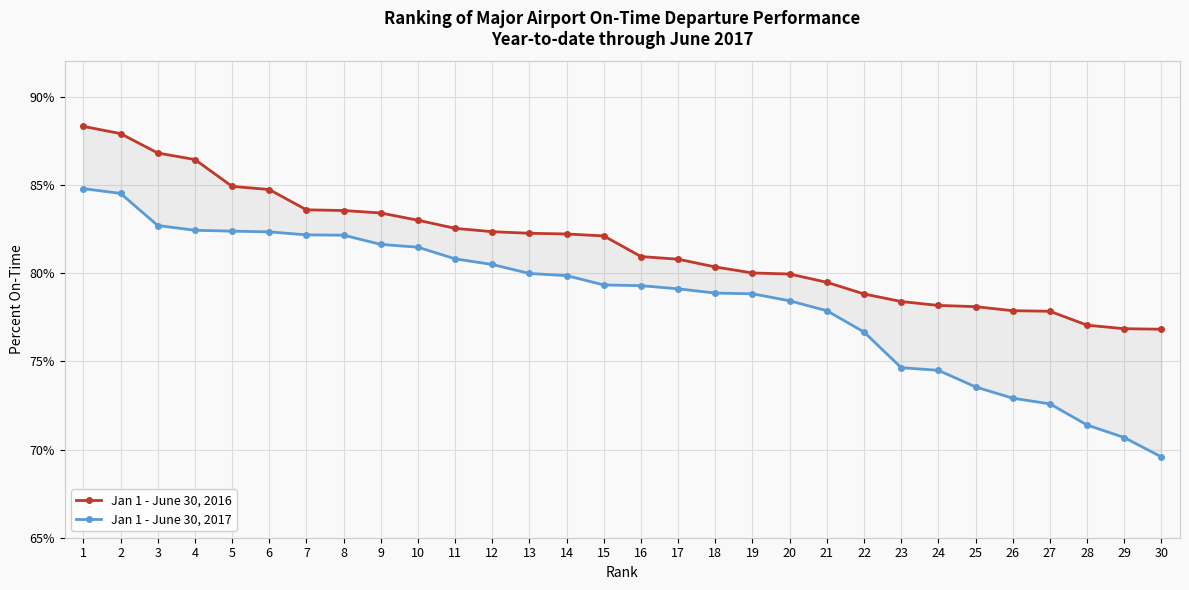

At which label is Jan 1 - June 30, 2017 closest to 77?

22